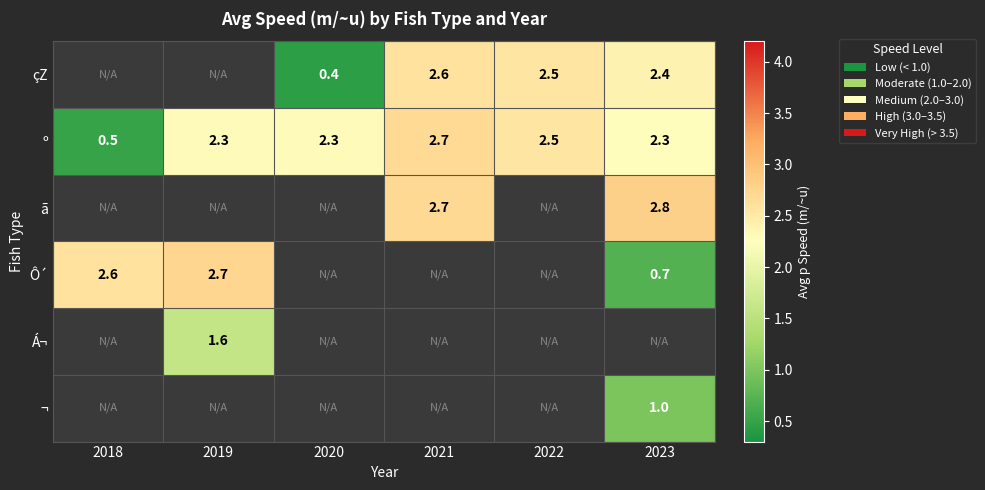

What is the difference between the maximum and second lowest values in the º series?

0.4